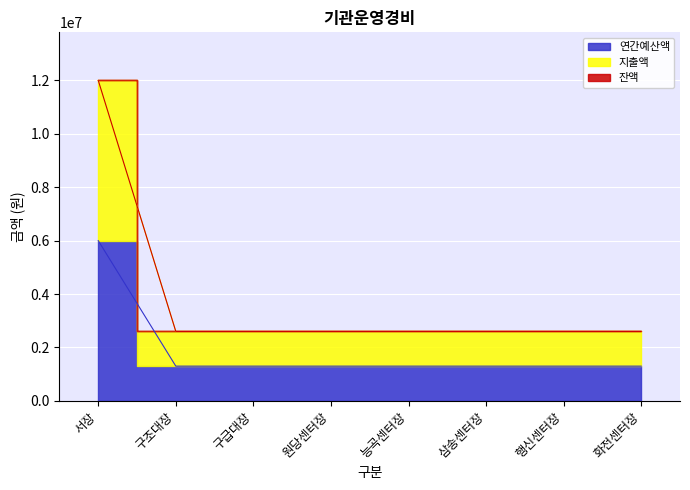

Rank the categories by 연간예산액 value from highest to lowest.

서장, 구조대장, 구급대장, 원당센터장, 능곡센터장, 삼송센터장, 행신센터장, 화전센터장